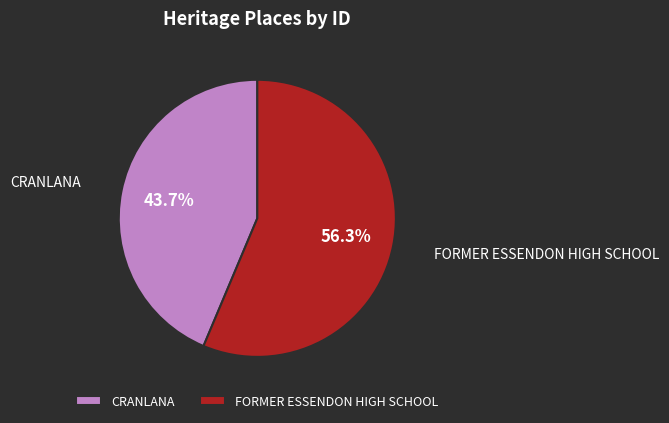

To the nearest percent, what percentage of the pie is CRANLANA?

44%